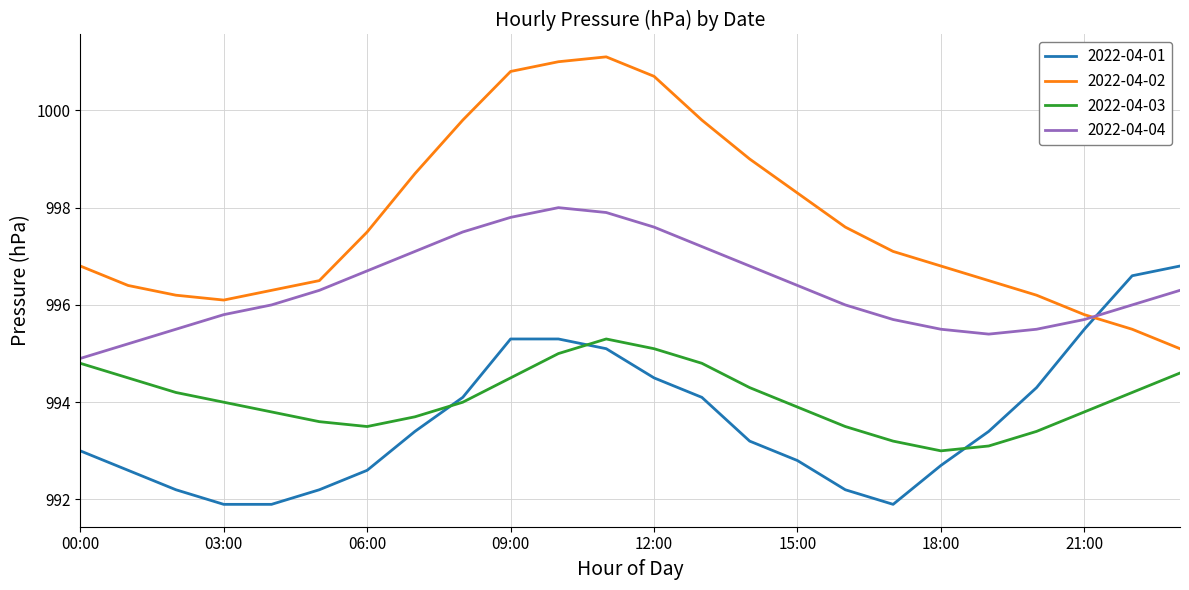

Which series has the largest total across all categories?

2022-04-02